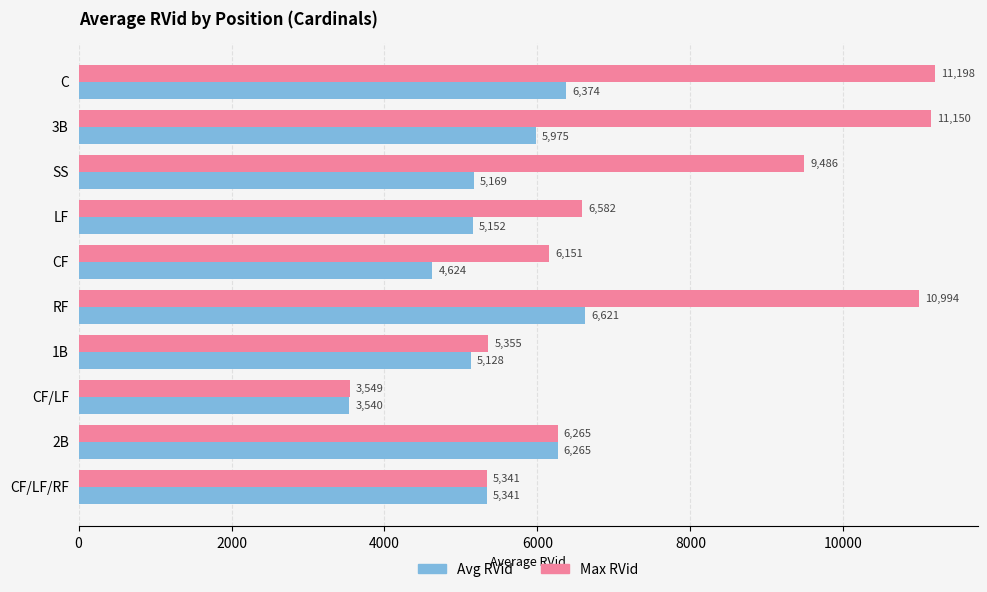

What is the average value of the Avg RVid series?

5419.0